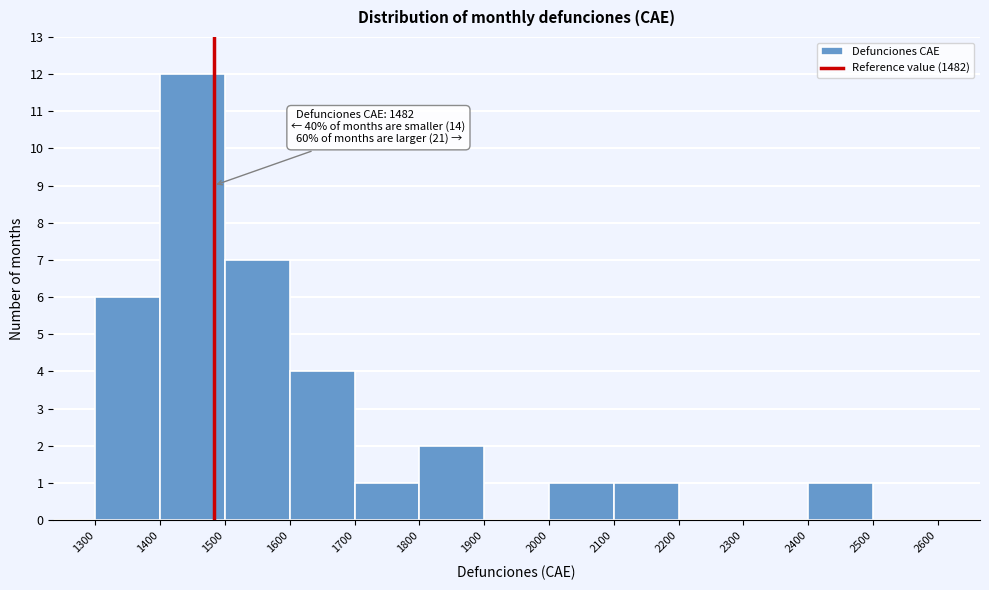

Over which range of the x-axis is the bar tallest?

1400 to 1500